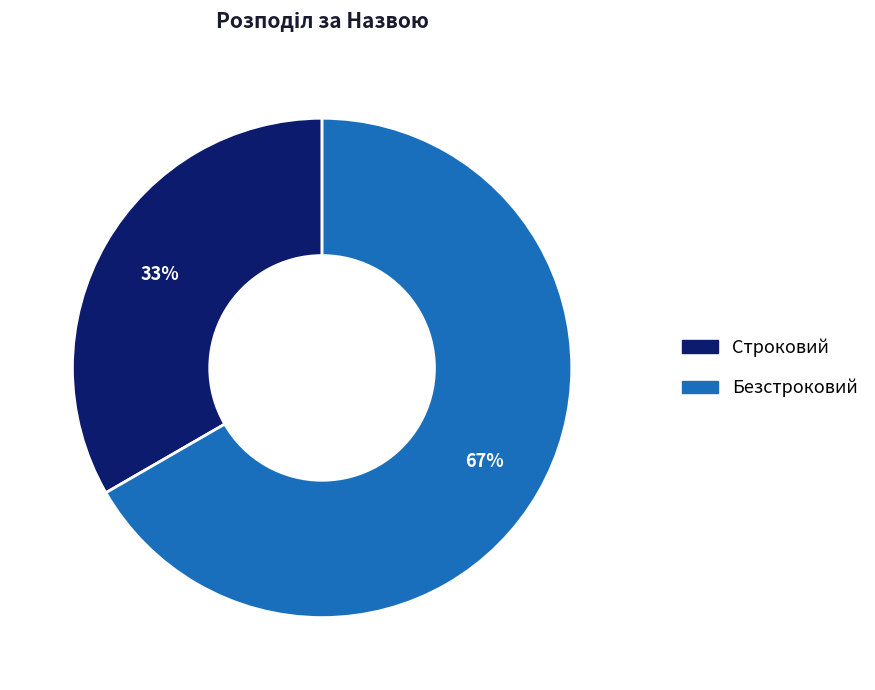

Do Строковий and Безстроковий together represent more than half of the pie?

Yes